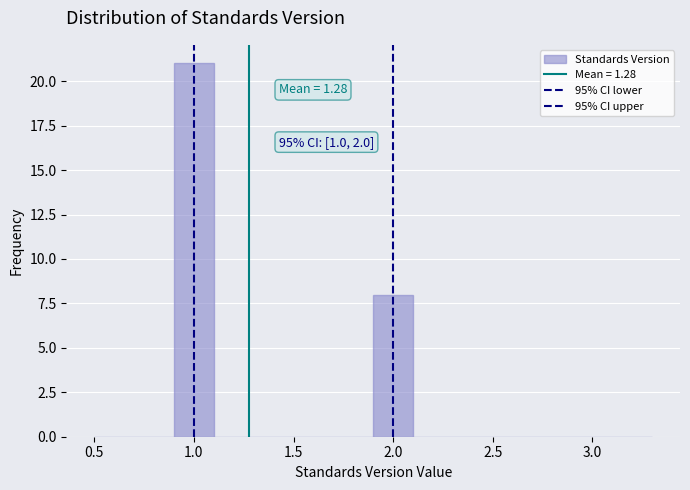

Which range on the x-axis has the tallest bar?

0.9 to 1.1